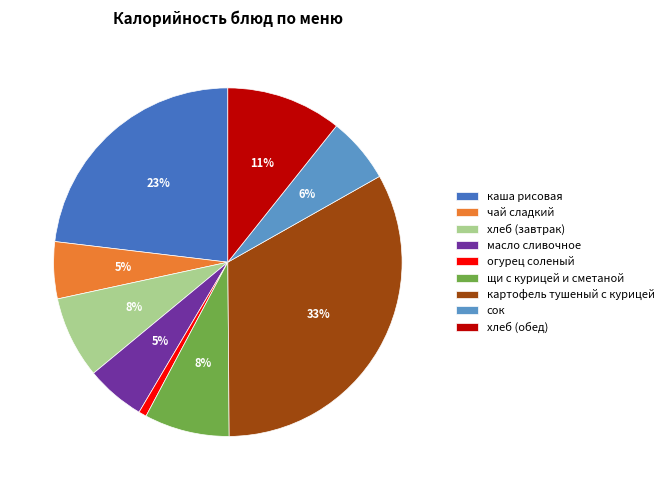

How many segments does this pie chart have?

9